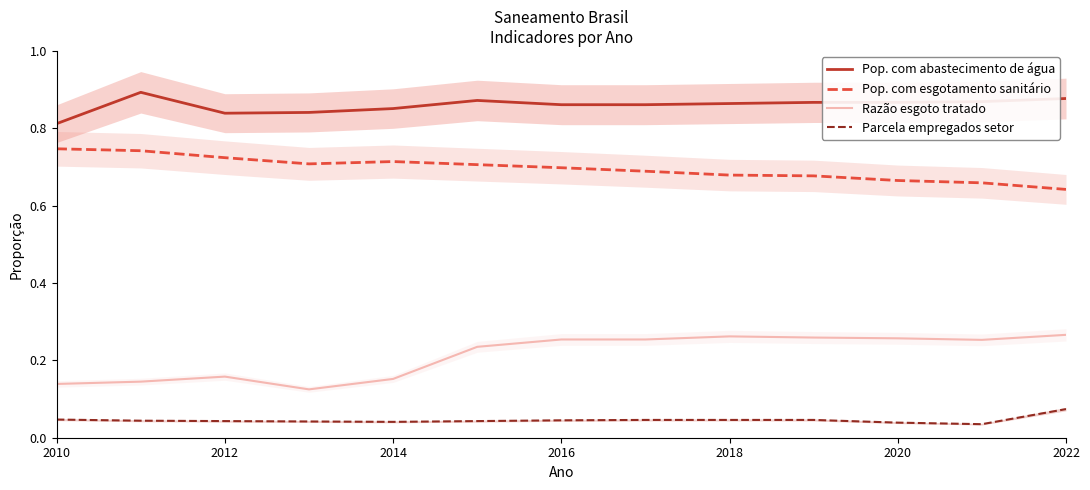

Is this an area chart (filled region under the line)?

No